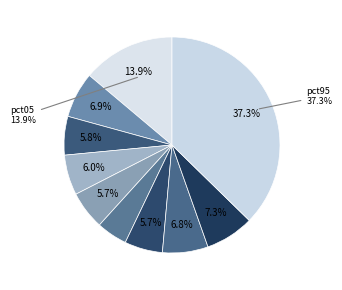

Between pct25 and pct85, which is larger?

pct85